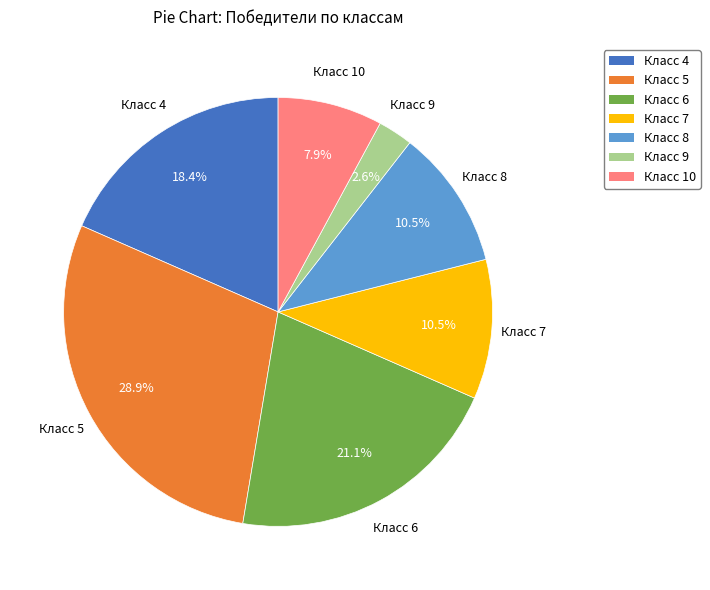

Which category has the biggest portion of the pie?

Класс 5